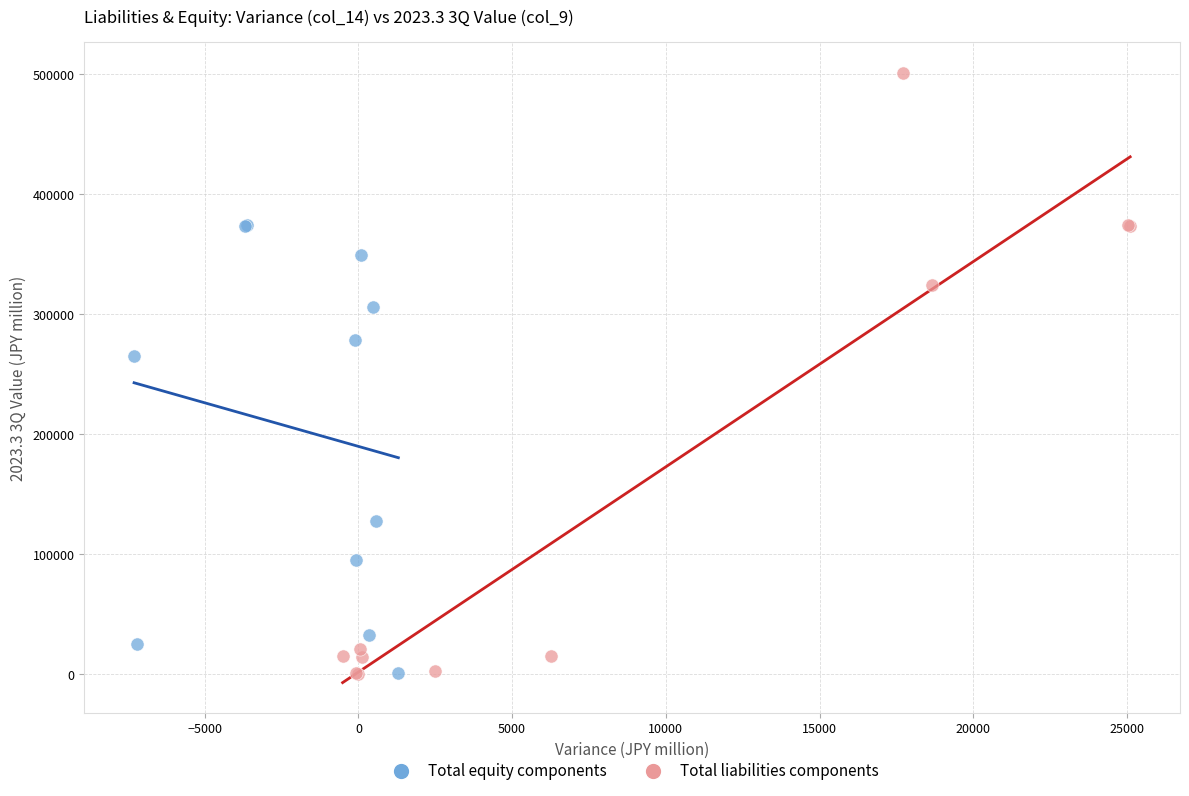

Which series reaches the maximum Y coordinate?

Total liabilities components